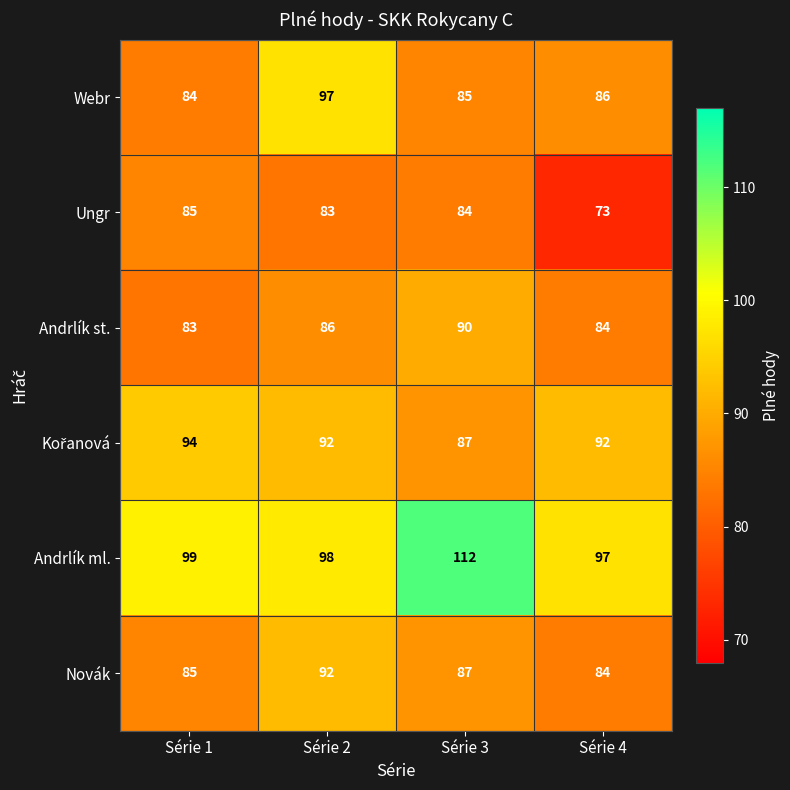

What is the lowest value of the Andrlík st. series?

83